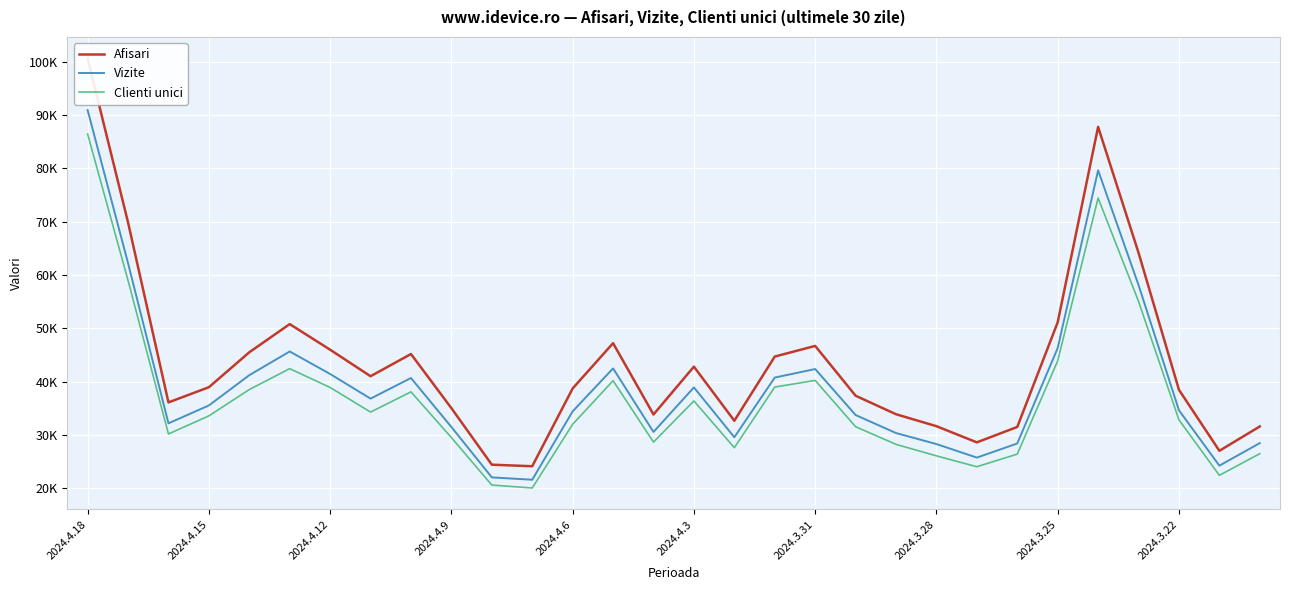

Between 2024.3.28 and 19, which series saw the biggest shift?

Afisari